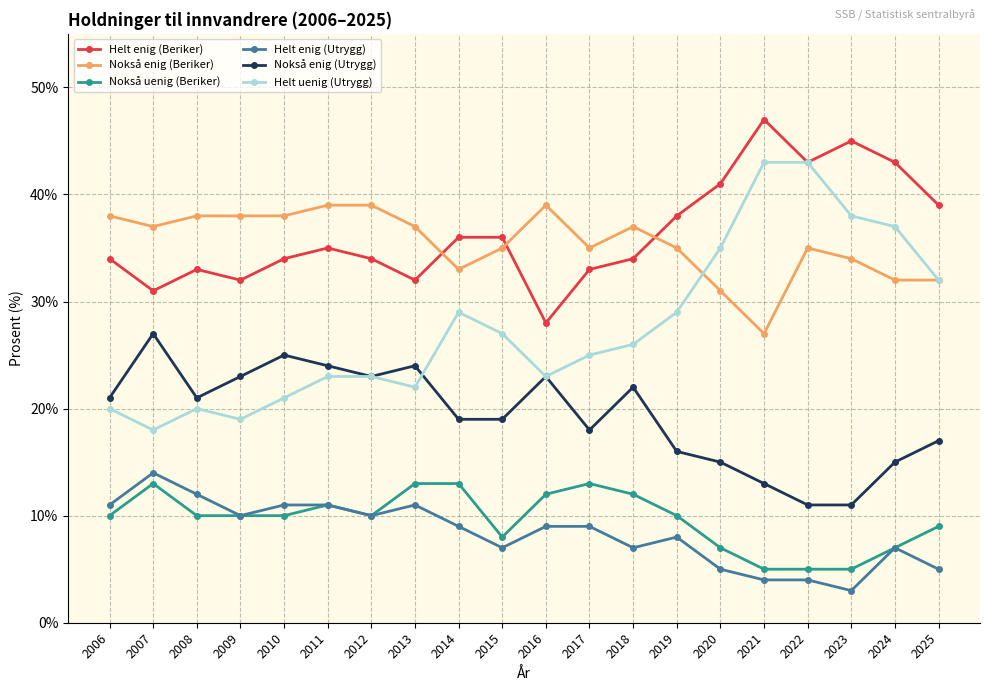

What is the lowest value of the Helt enig (Utrygg) series?

3